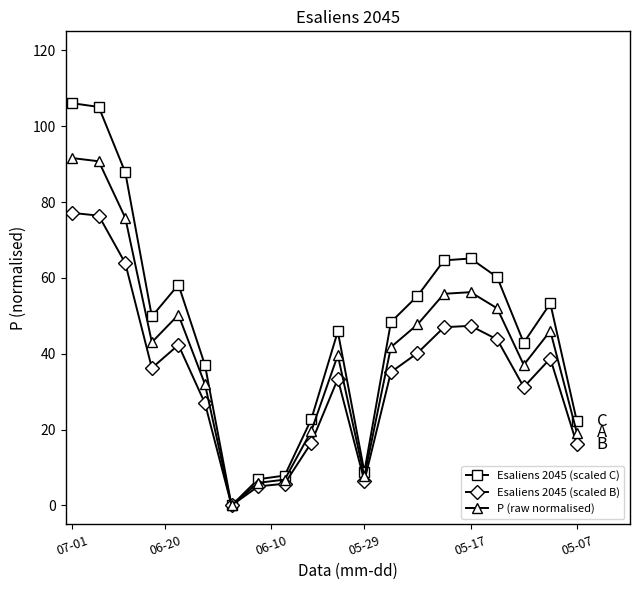

What is the maximum value shown in the chart?

106.1